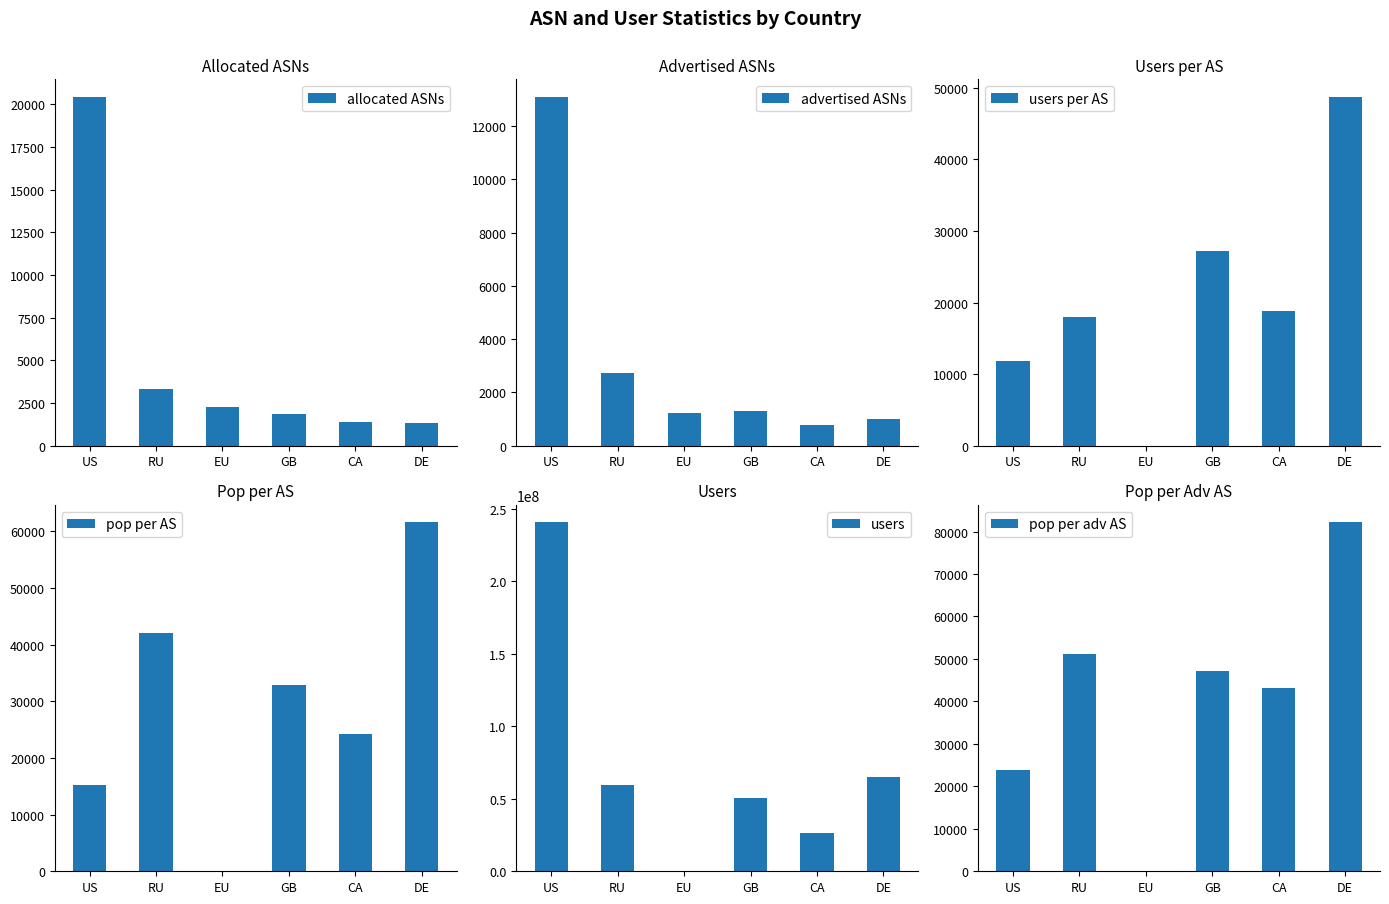

Count the number of data series in this chart.

6